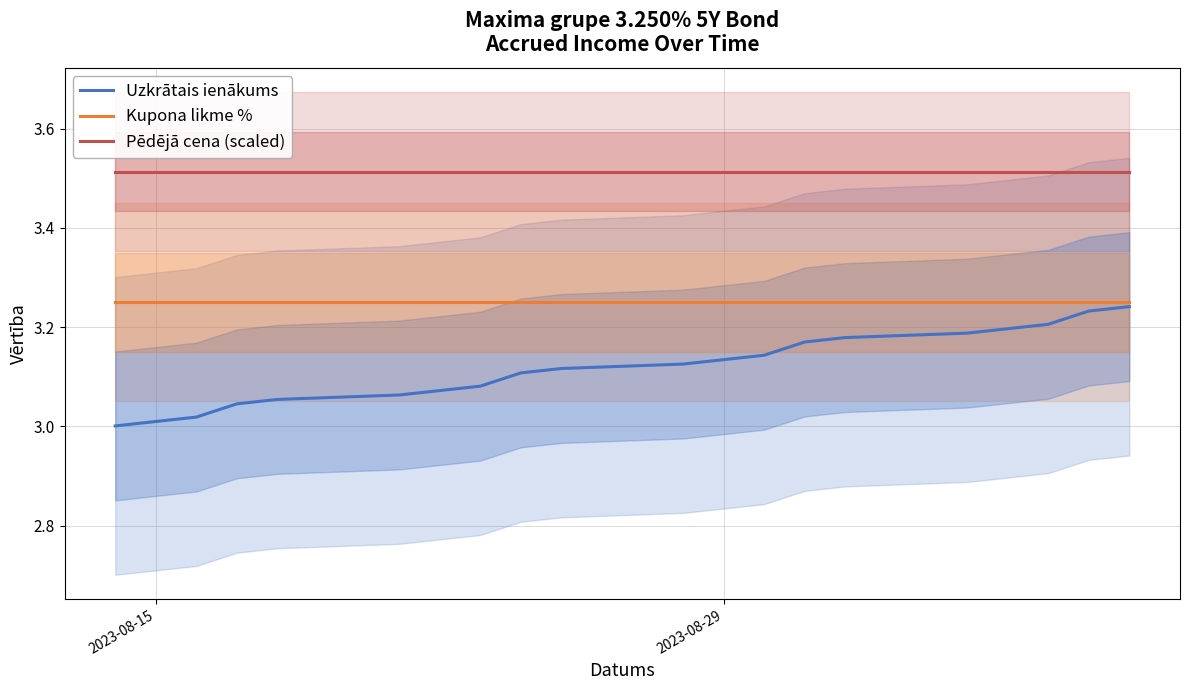

True or false: Uzkrātais ienākums and Pēdējā cena (scaled) cross at least once.

False